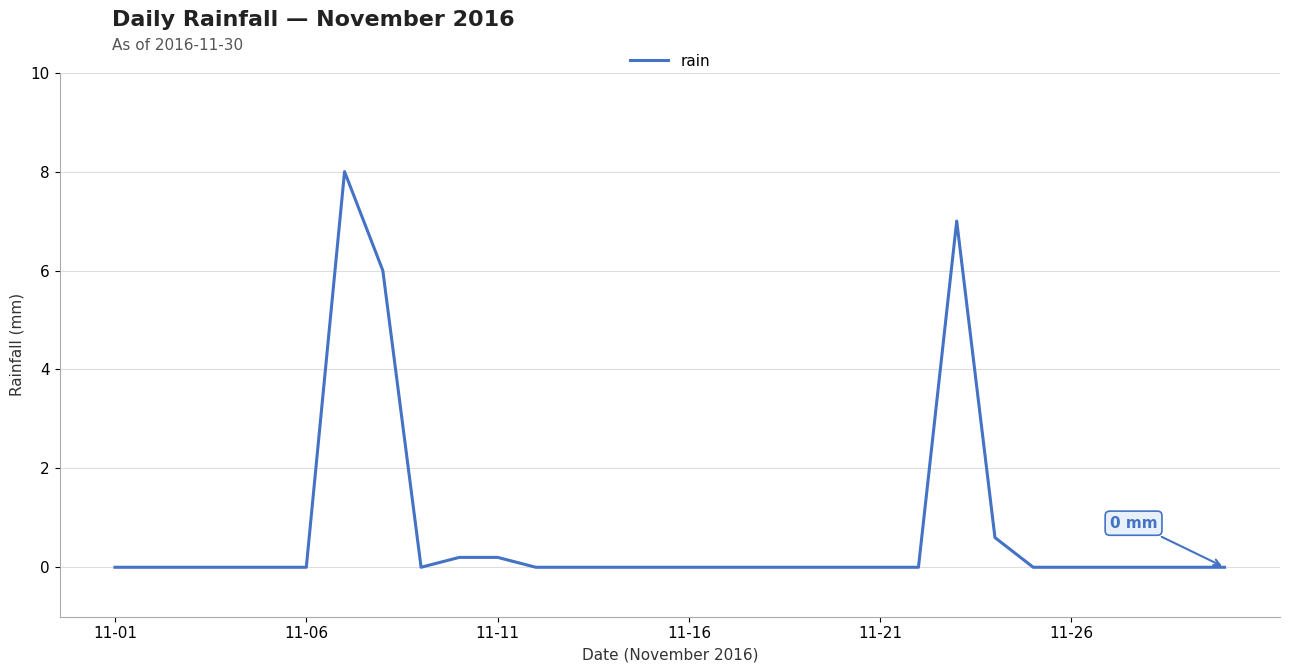

True or false: there are more than 1 points higher than both neighbors.

True